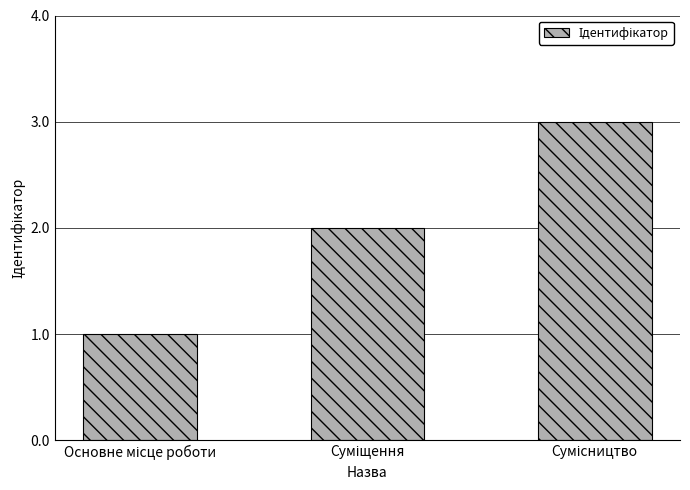

What is the sum of all values?

6